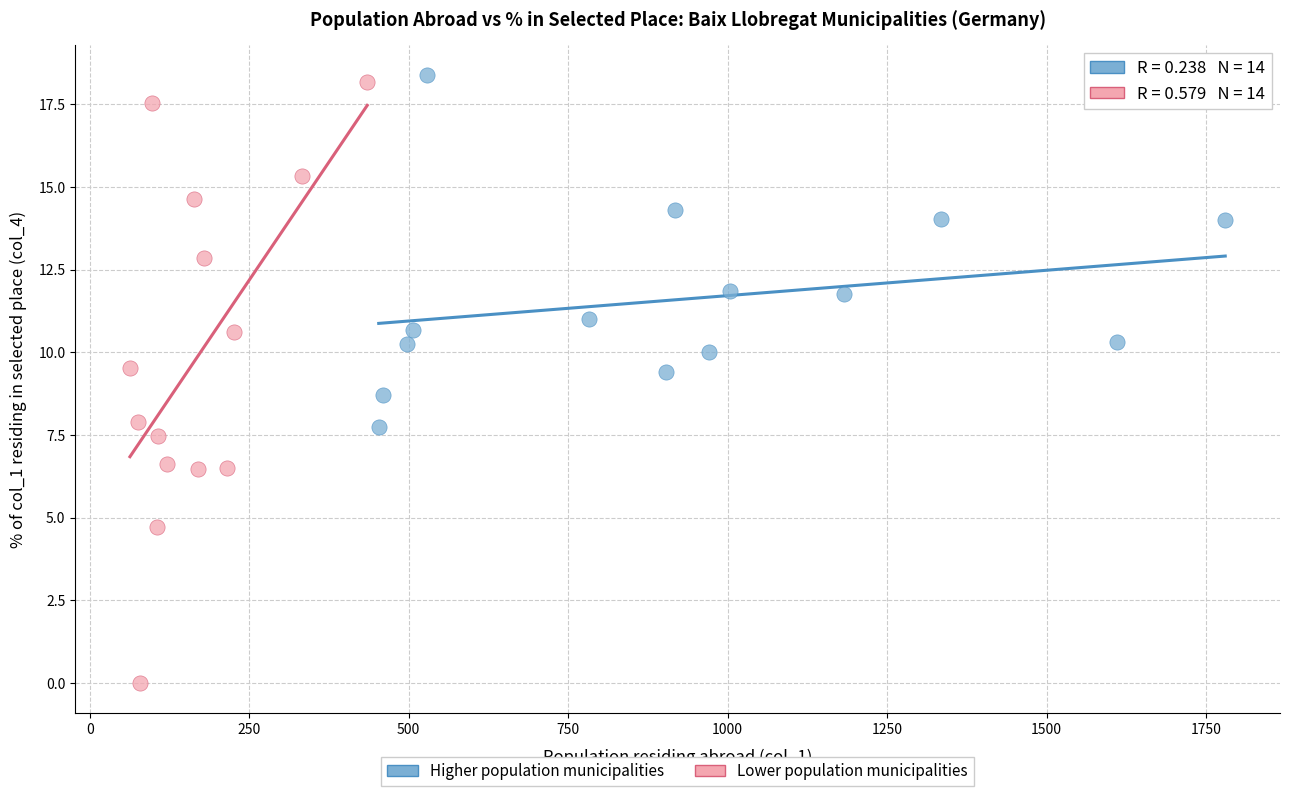

Which series reaches the minimum Y coordinate?

Lower population municipalities